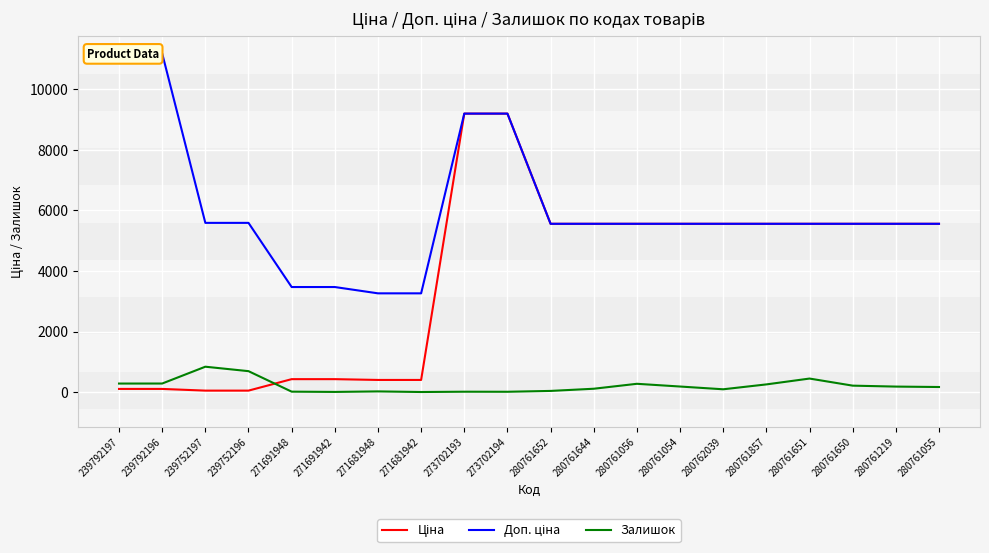

What is the sum of the Ціна values at 280761651 and 239752197?

5616.2